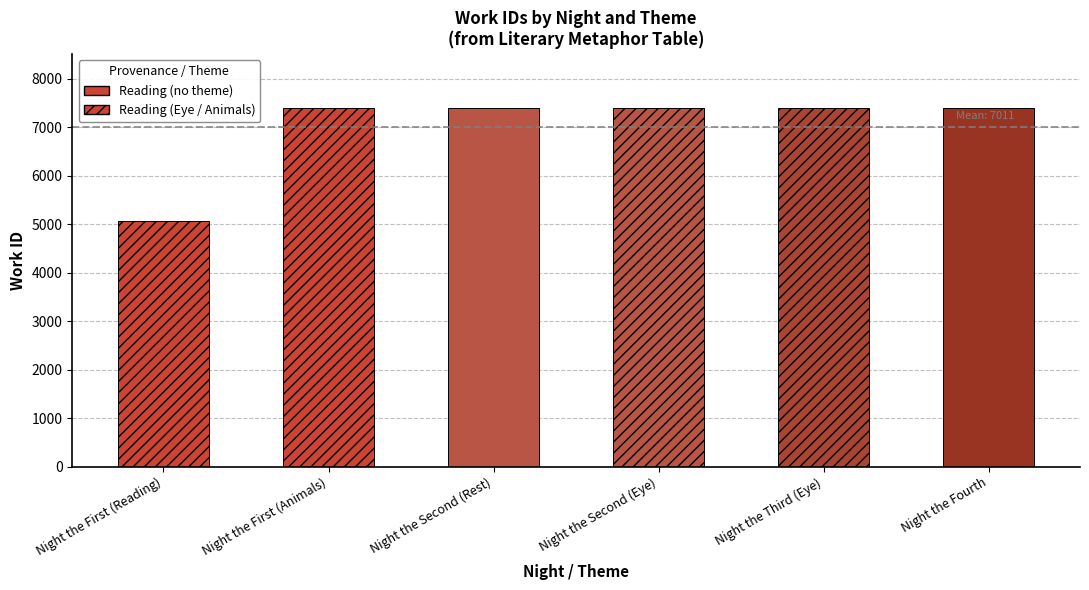

Is it true that the value at Night the Second (Rest) is 1648?

False